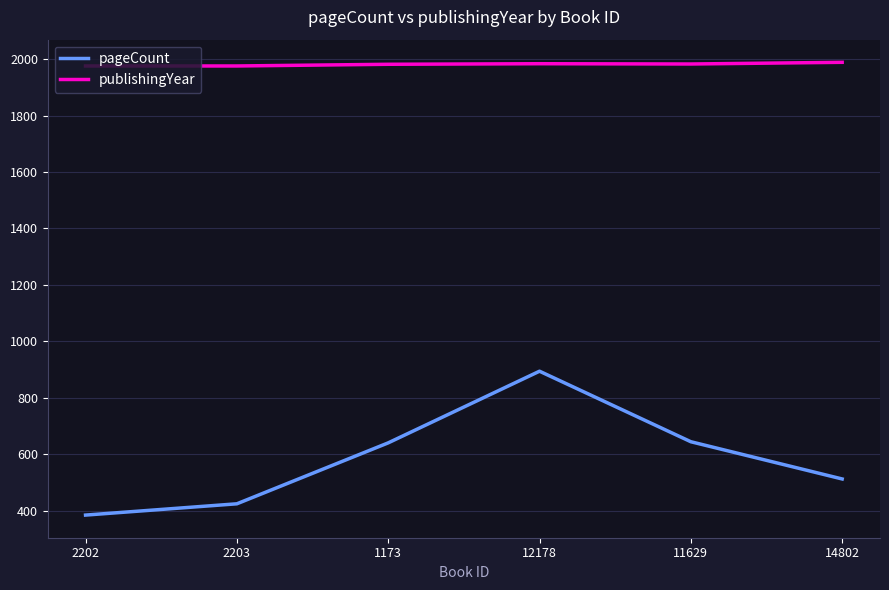

True or false: publishingYear and pageCount cross at least once.

False